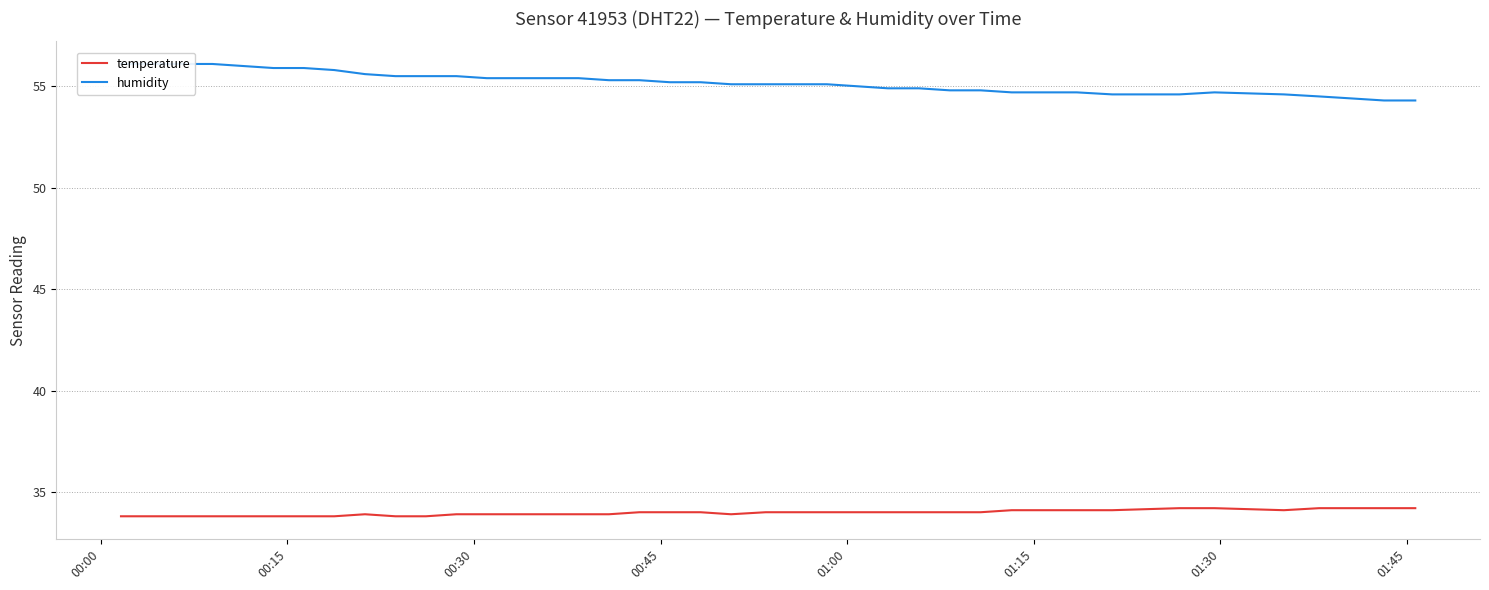

How many interior local peaks does the humidity series have?

1